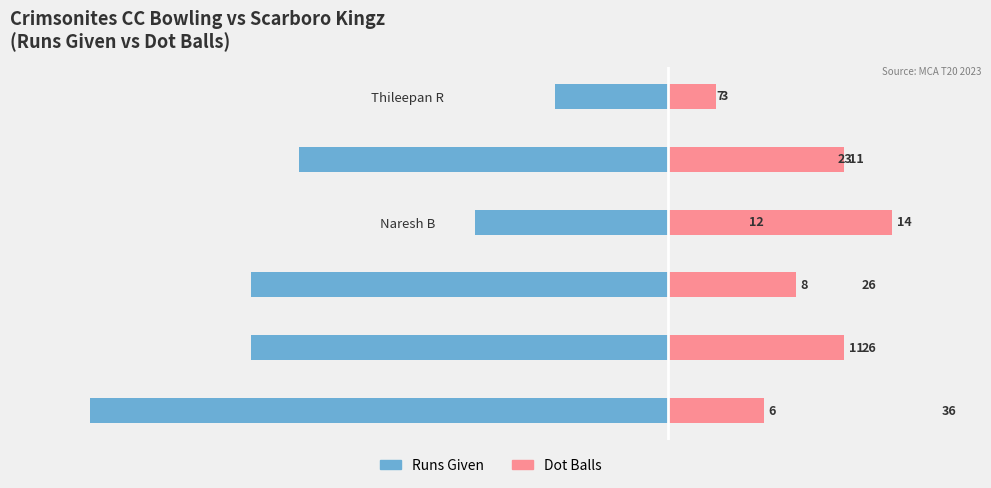

Between Surendranath S and Naresh B, which is larger?

Naresh B